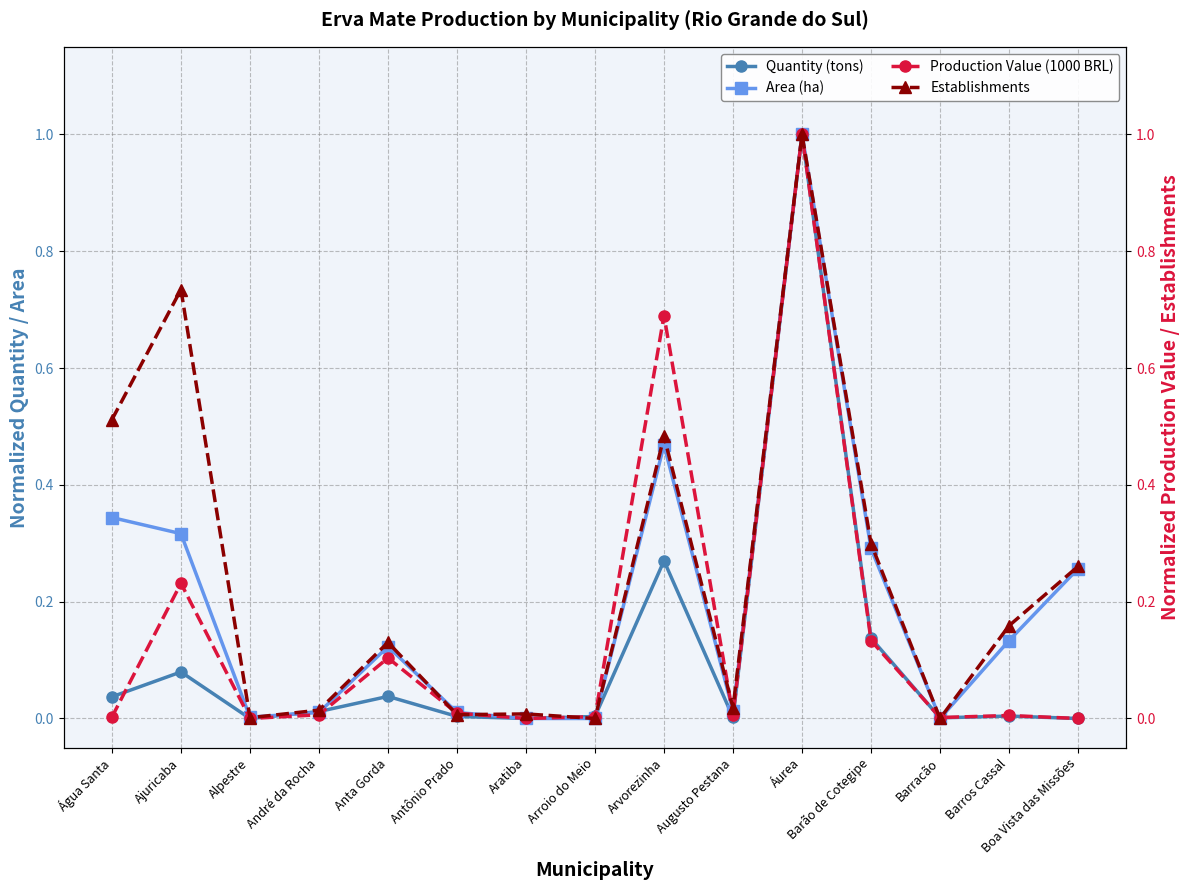

Count the number of categories in the chart.

15